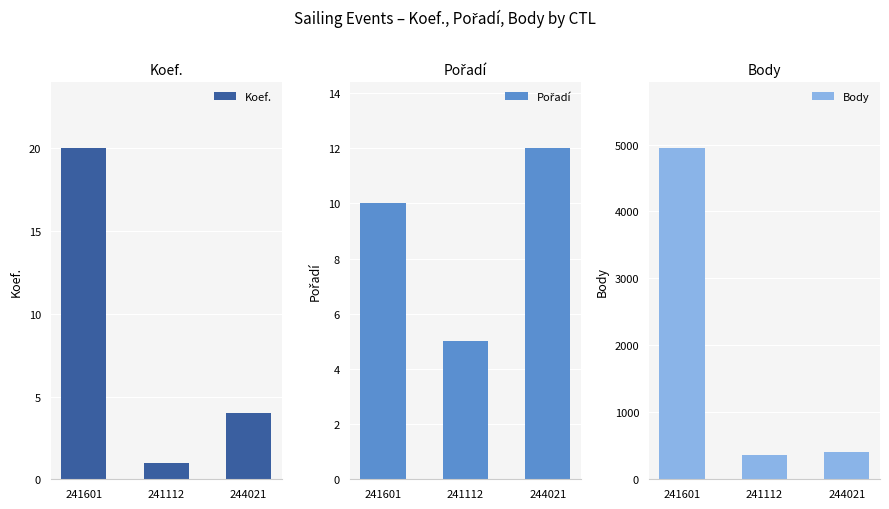

What is the difference between the Pořadí values at 244021 and 241601?

2